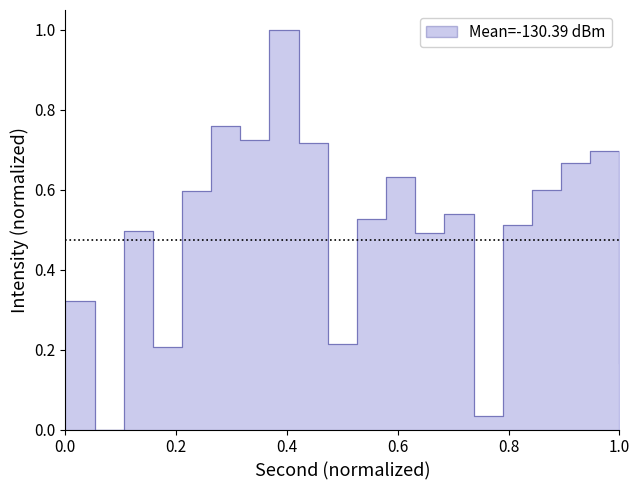

Reading left to right, transcribe all the data shown in this chart.

0.3	0.0	0.5	0.2	0.6	0.8	0.7	1.0	0.7	0.2	0.5	0.6	0.5	0.5	0.0	0.5	0.6	0.7	0.7	0.2